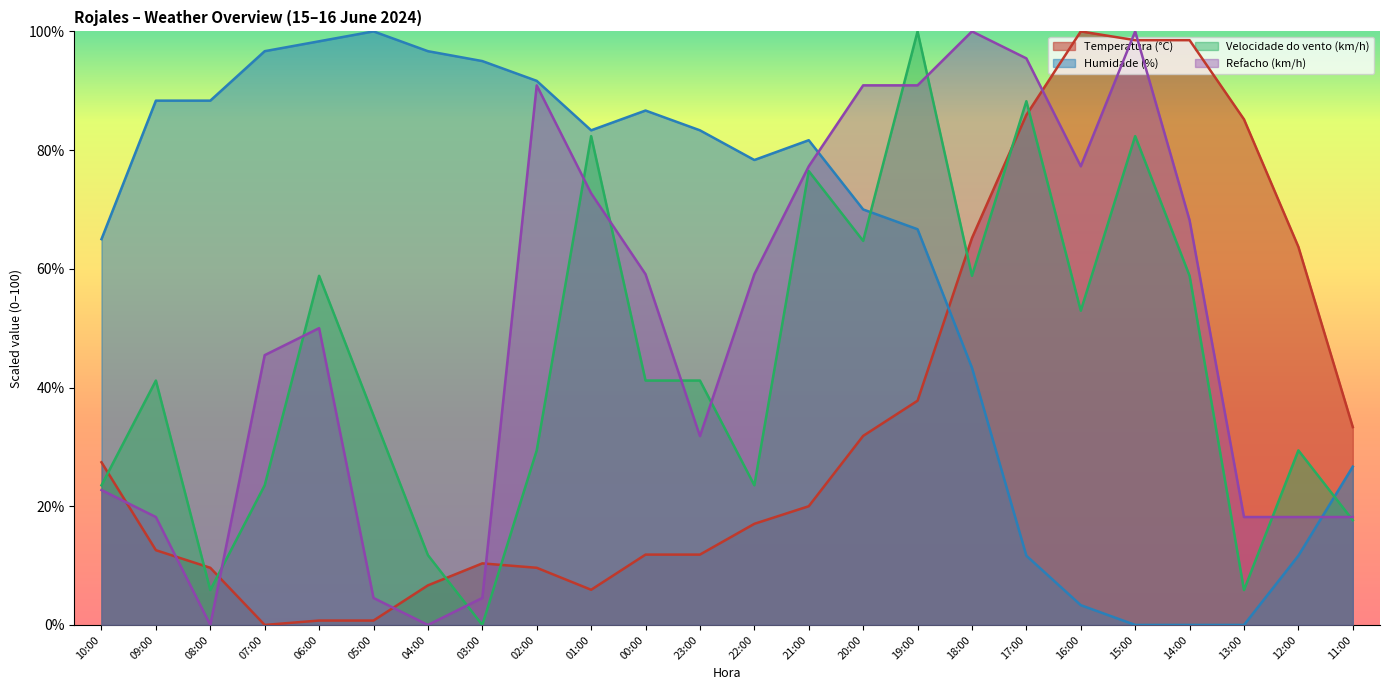

At how many categories does at least one series exceed 43?

23